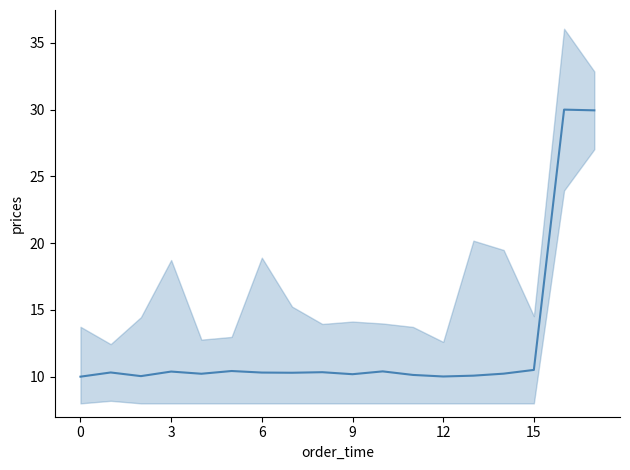

The value at 6 is 10.3. True or false?

True